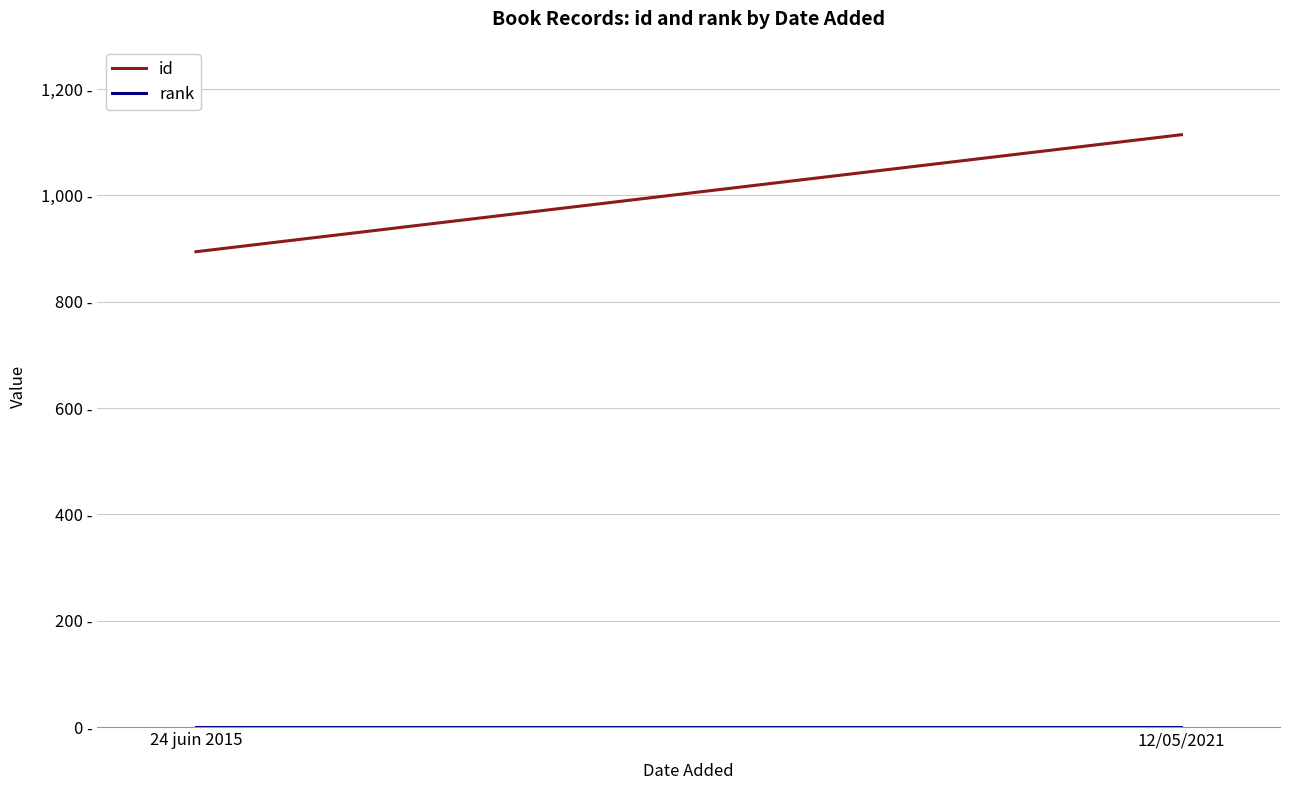

What is the sum of the id values at 12/05/2021 and 24 juin 2015?

2008